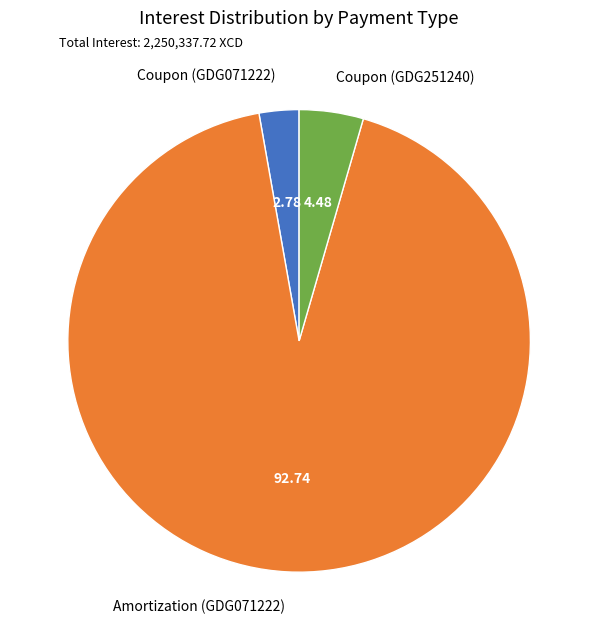

True or false: Amortization (GDG071222) accounts for 93% of the total.

True